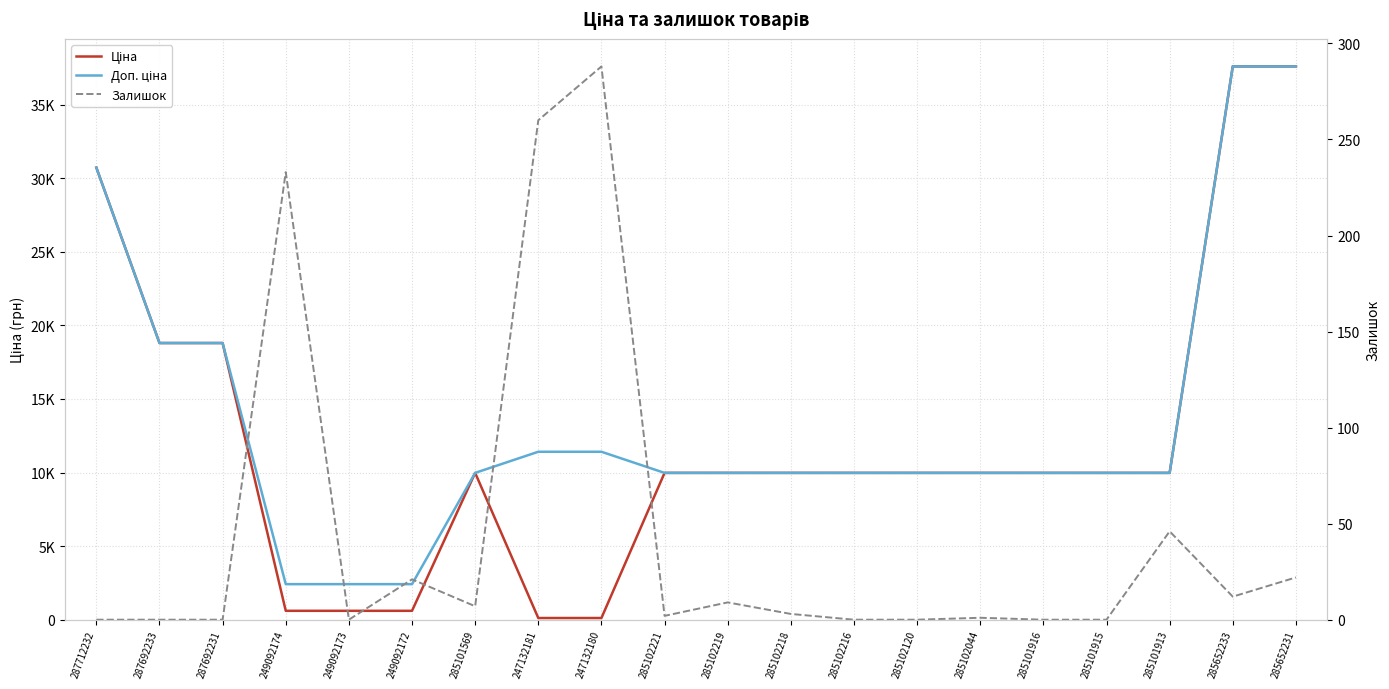

Rank the series at 249092172 from lowest to highest value.

Залишок, Ціна, Доп. ціна